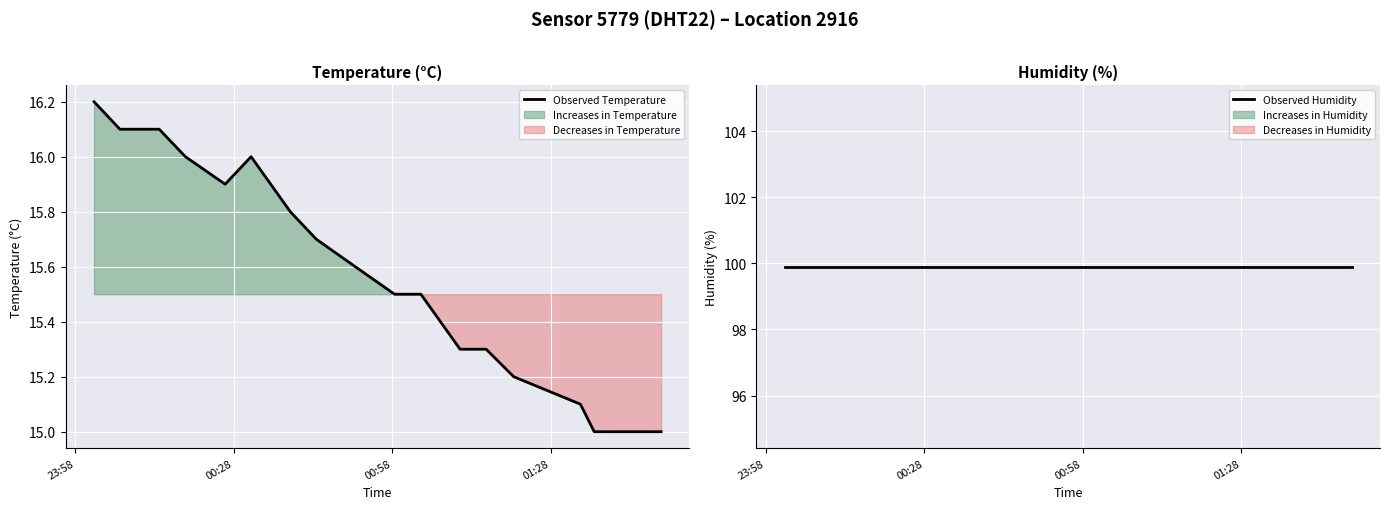

What is the lowest value of the Observed Temperature series?

15.0